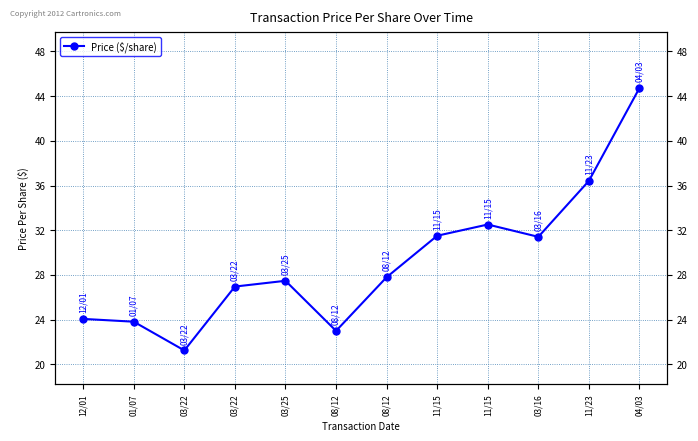

Which has a higher value, 08/12 or 04/03?

04/03